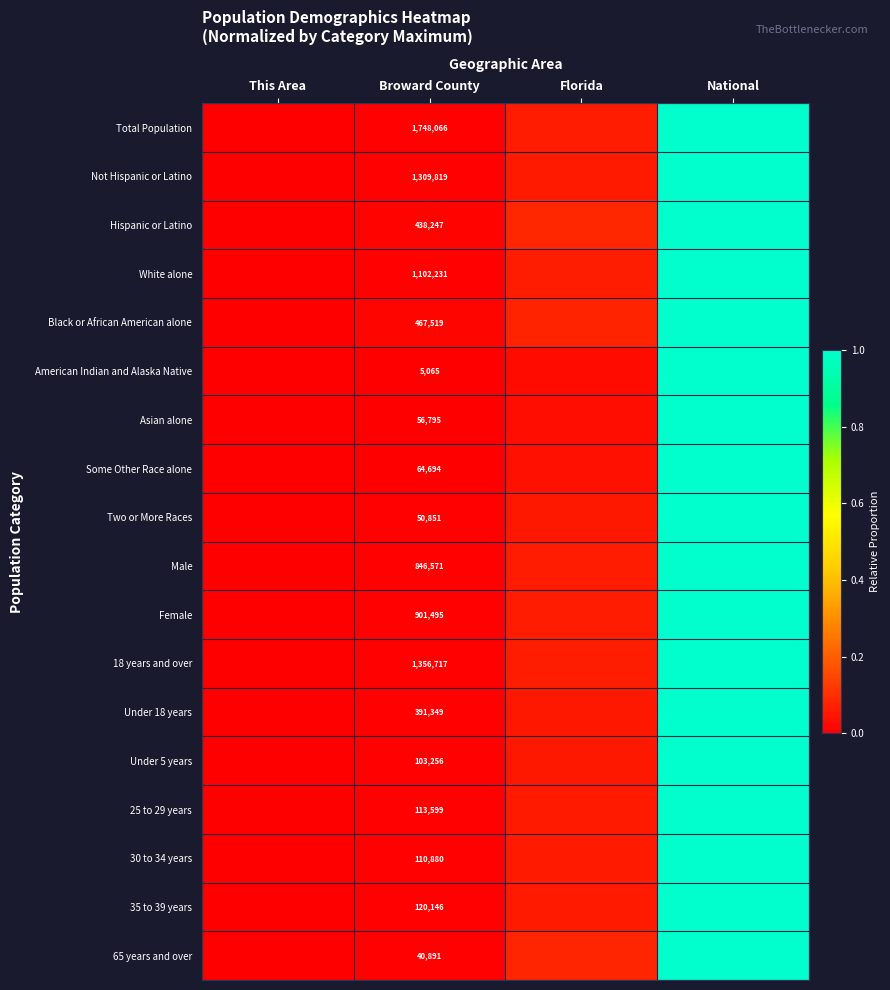

Between This Area and Florida, which series saw the biggest shift?

Hispanic or Latino